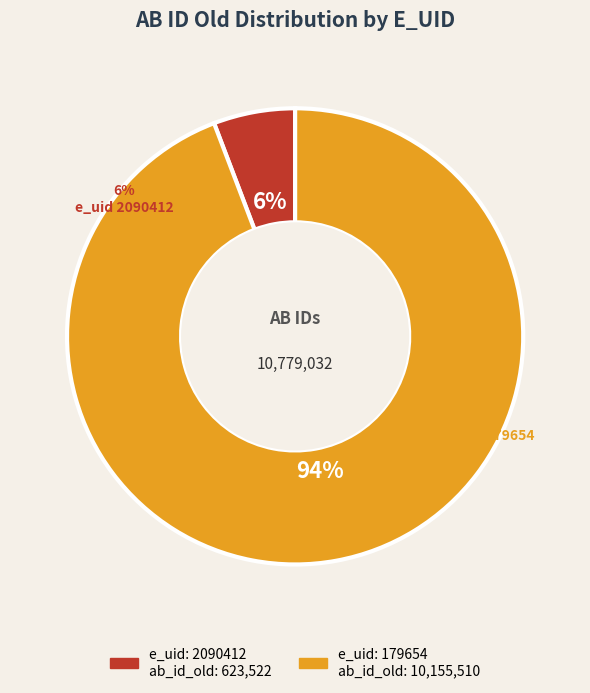

To the nearest percent, what portion does 179654 represent?

94%